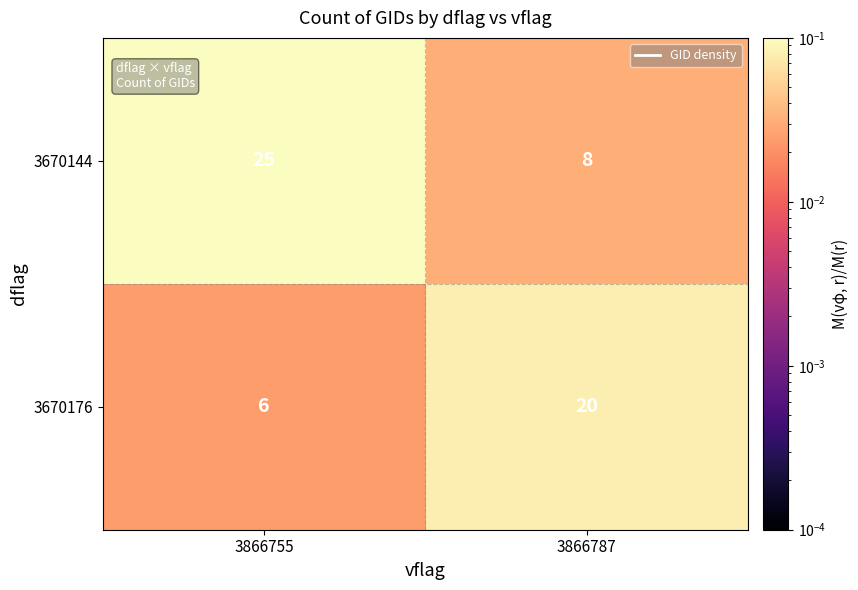

Reading left to right, extract all data points from this chart.

3670144: 25	8
3670176: 6	20